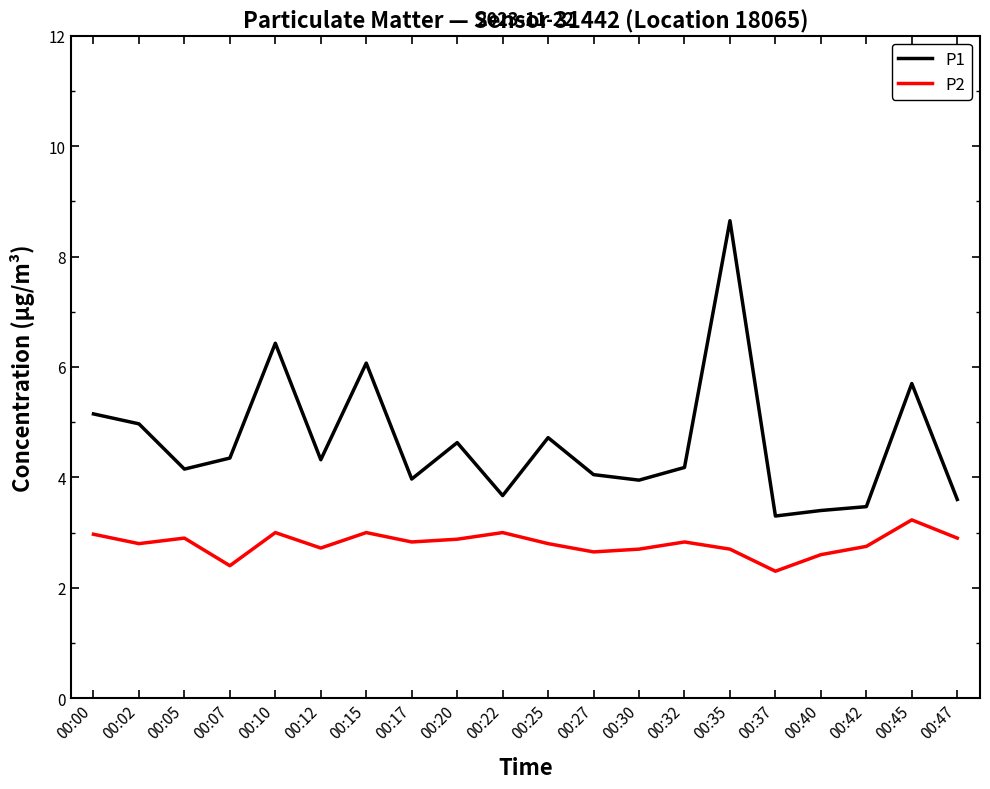

Where is the first local minimum for P2?

00:02